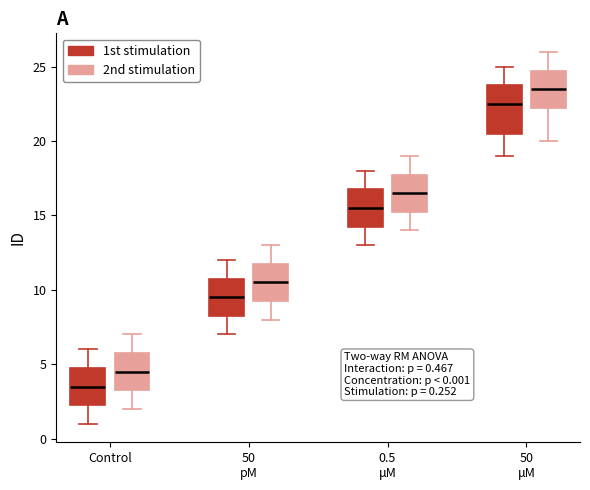

Which box is the tallest, from its lower edge to its upper edge?

50 μM (1st stimulation)